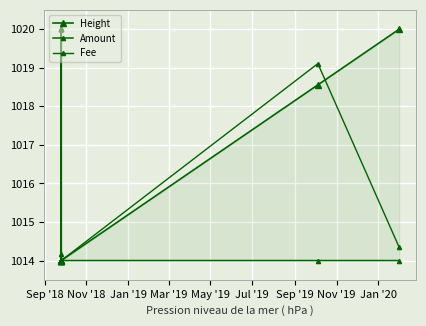

What is the smallest value displayed?

1014.0